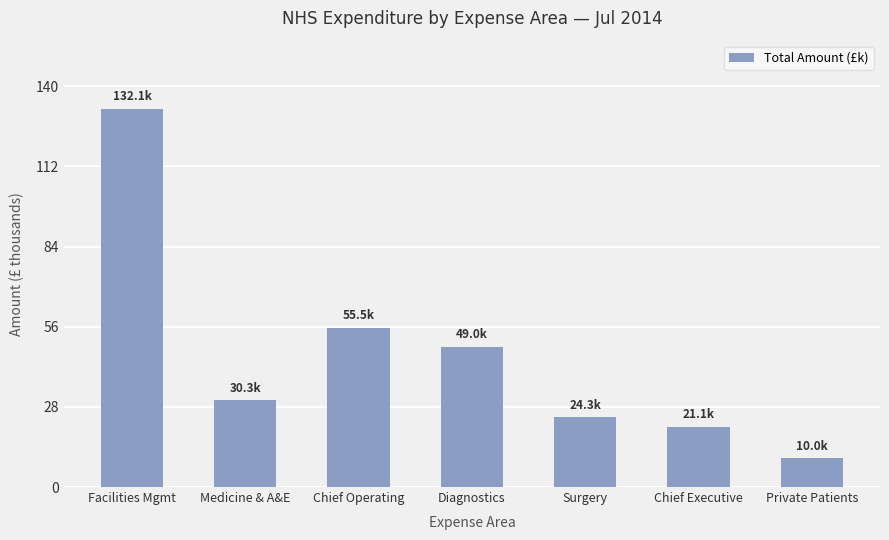

Count the number of categories in the chart.

7